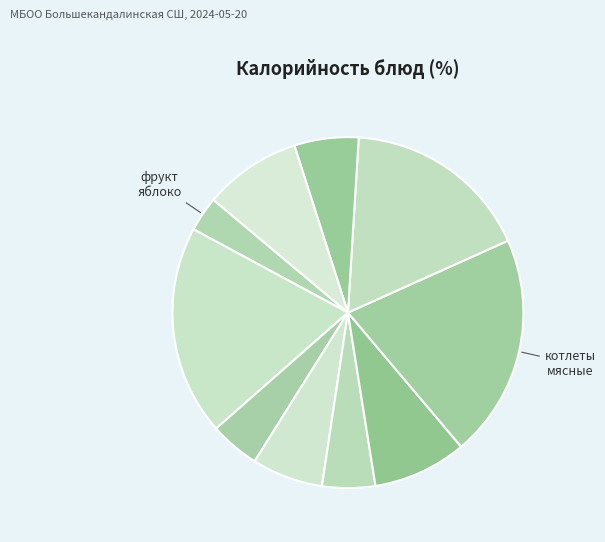

How many segments does this pie chart have?

10